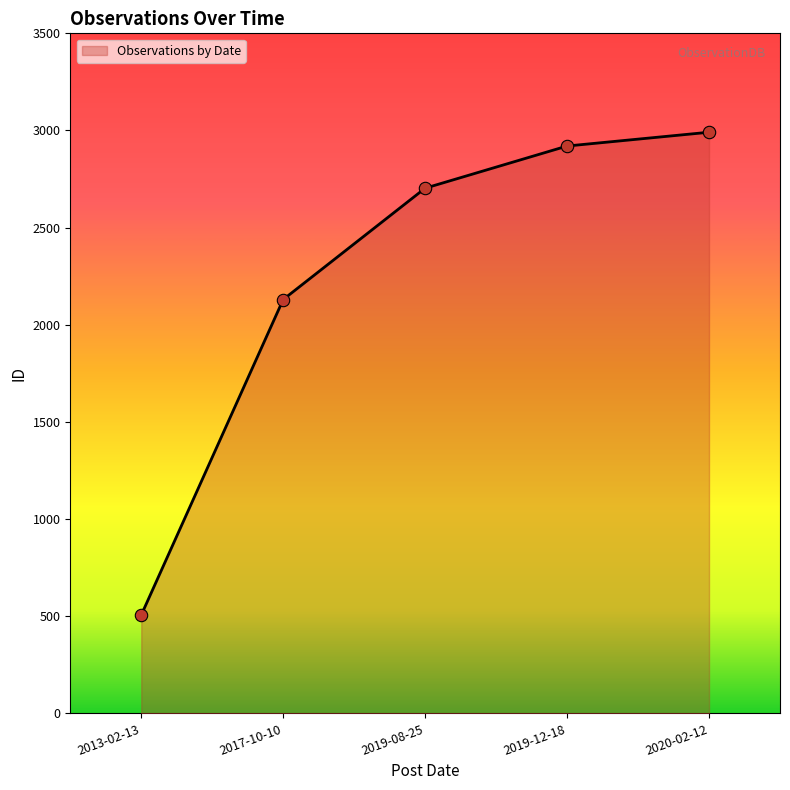

What is the ratio of the value at 2017-10-10 to the value at 2019-08-25?

0.8